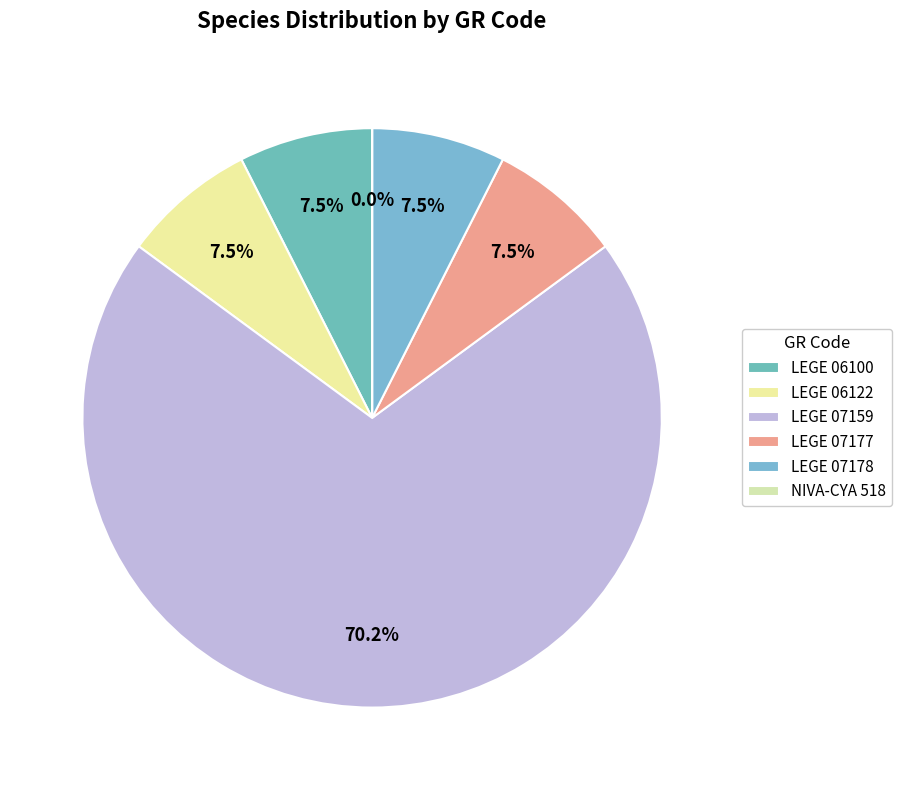

Which category has the smallest portion of the pie?

NIVA-CYA 518